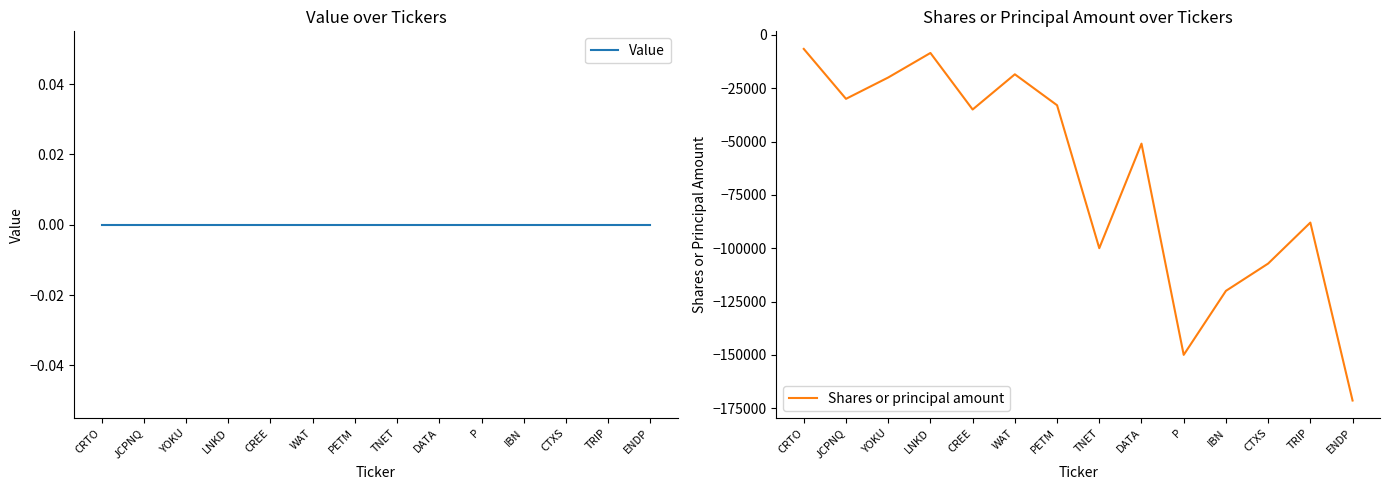

Reading left to right, what are all the values shown in this chart?

Value: 0	0	0	0	0	0	0	0	0	0	0	0	0	0
Shares or principal amount: -6600	-30000	-20000	-8500	-35000	-18500	-33000	-100000	-51000	-150000	-120000	-107208	-88000	-171400